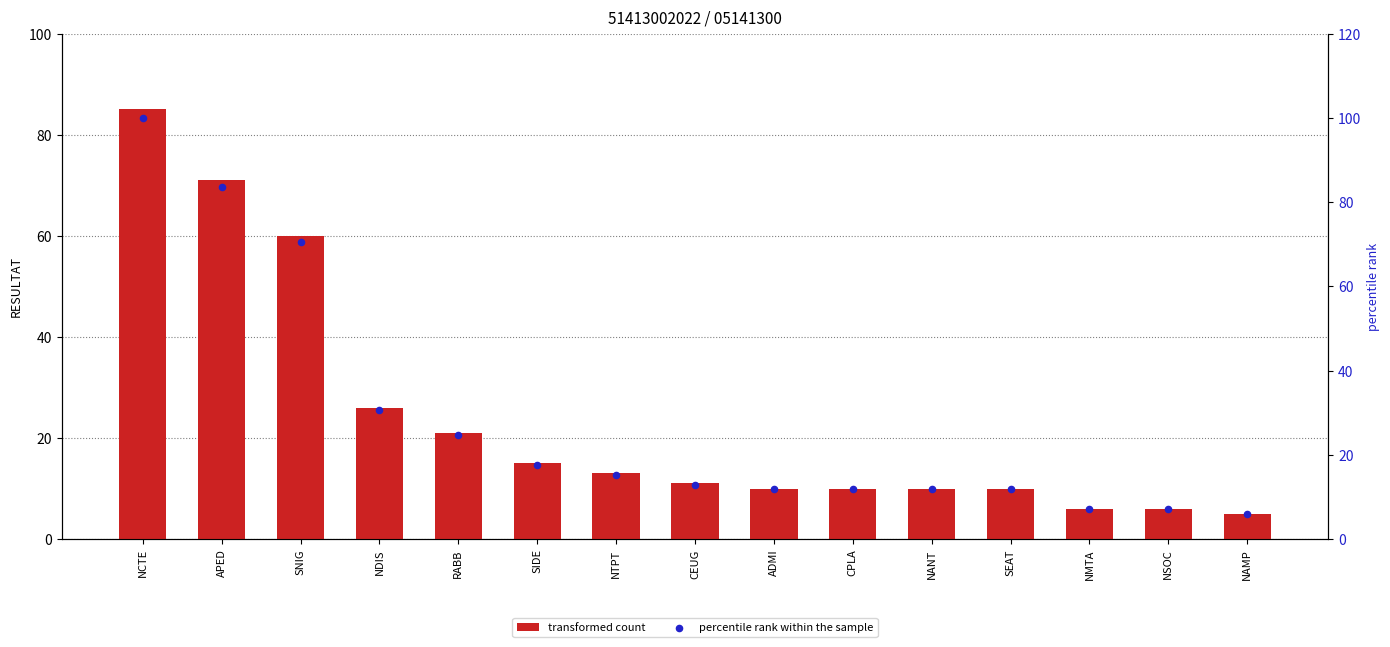

What are all the series names shown in the legend?

transformed count, percentile rank within the sample